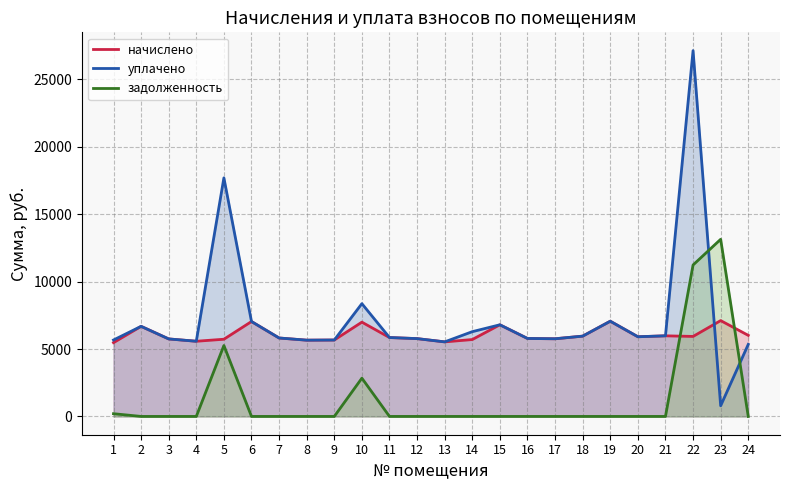

Which has a higher value, 1 or 7?

7